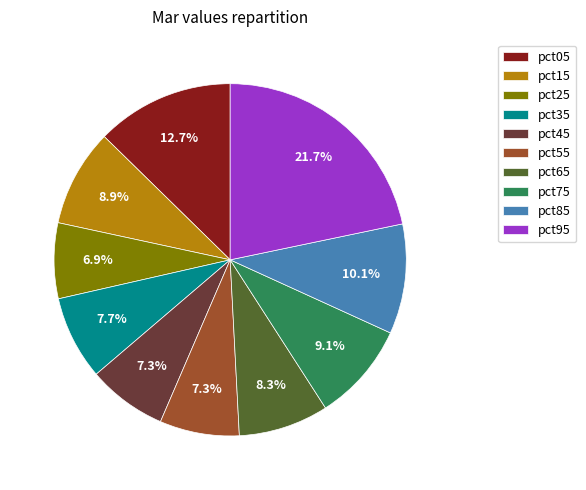

How much of the chart is everything except pct95?

78.3%